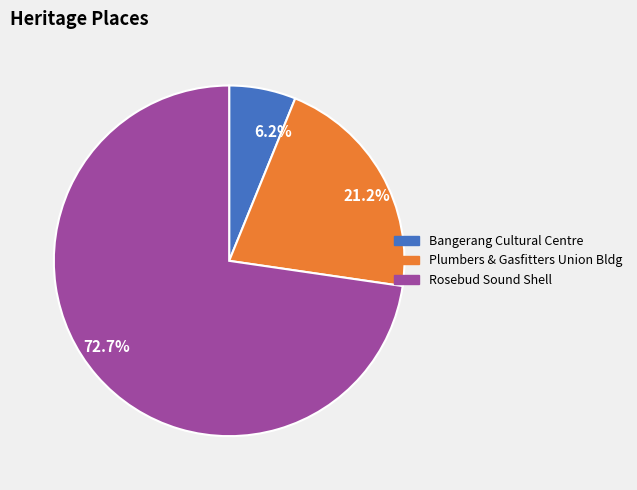

Count the number of slices in the pie.

3